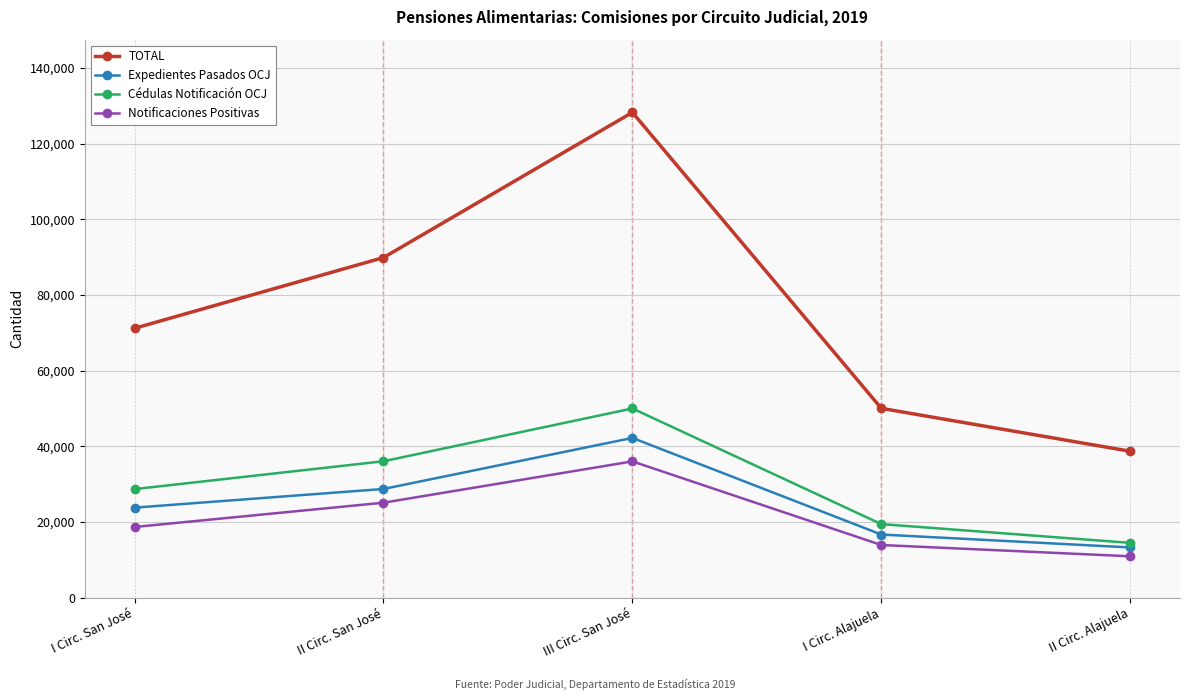

Rank the series at III Circ. San José from highest to lowest value.

TOTAL, Cédulas Notificación OCJ, Expedientes Pasados OCJ, Notificaciones Positivas